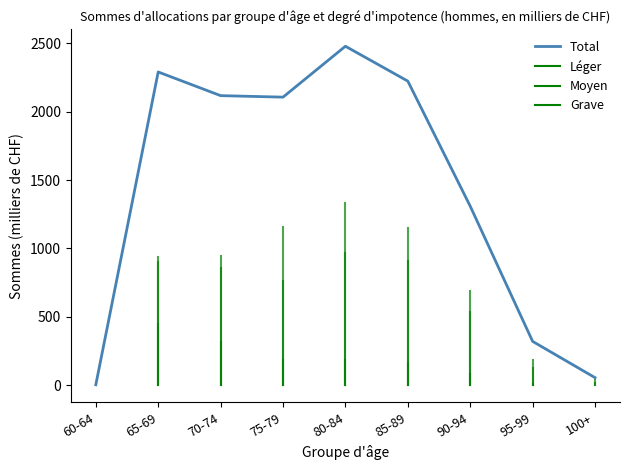

What is the sum of the values at 75-79 and 95-99?

2427